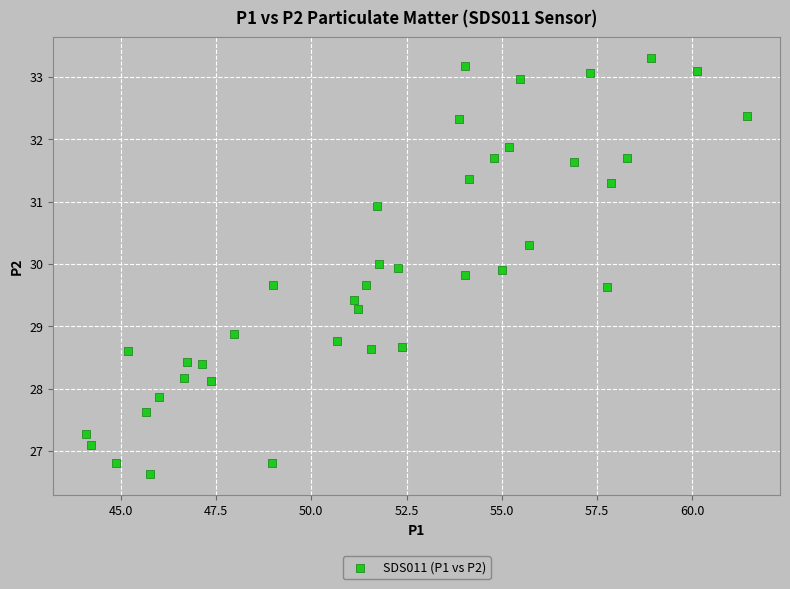

What is the range of X values (max minus min)?

17.3